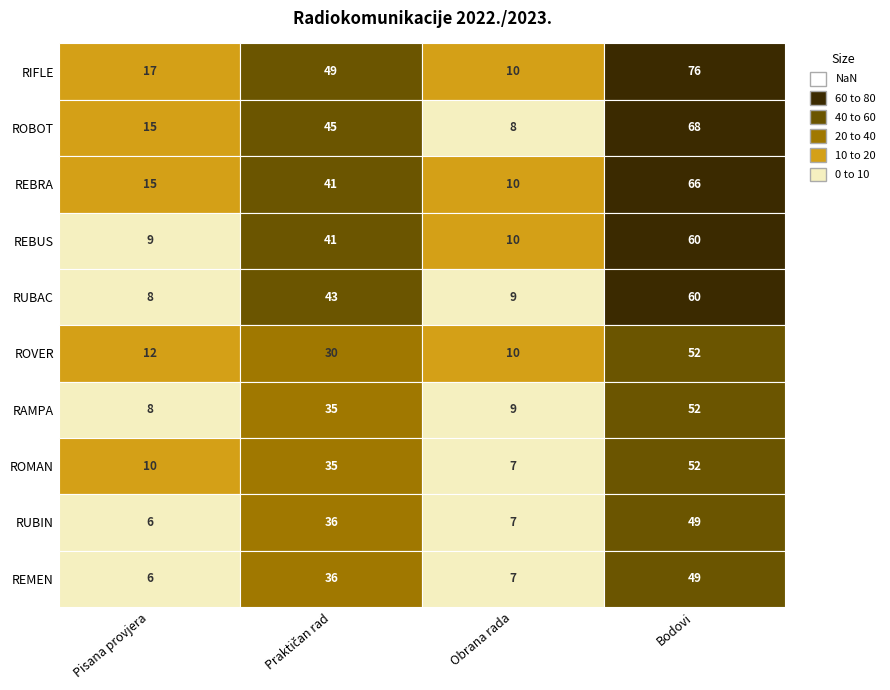

Which category has the lowest value in the ROVER series?

Obrana rada